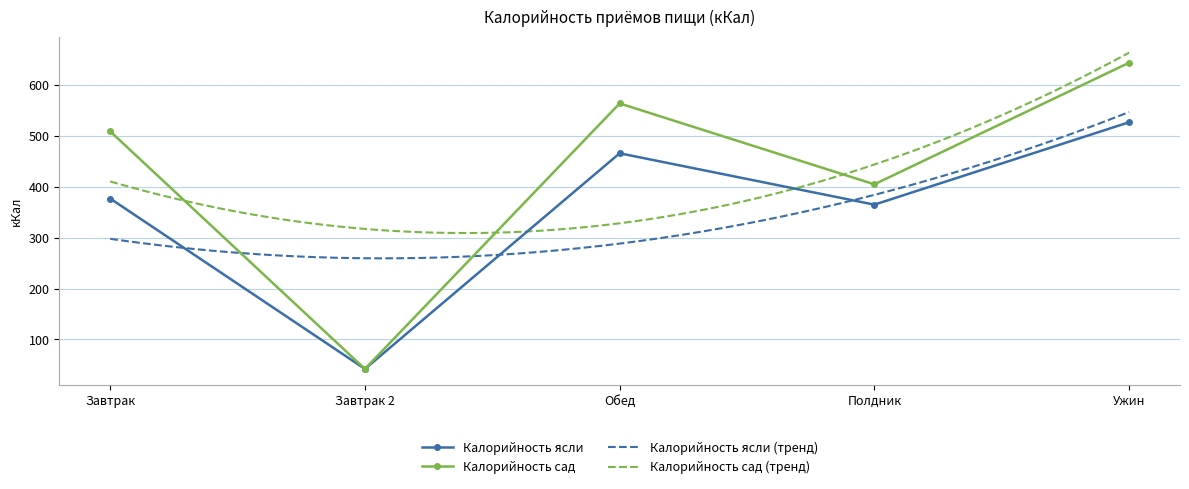

The Калорийность ясли series shows 178 at Обед. True or false?

False